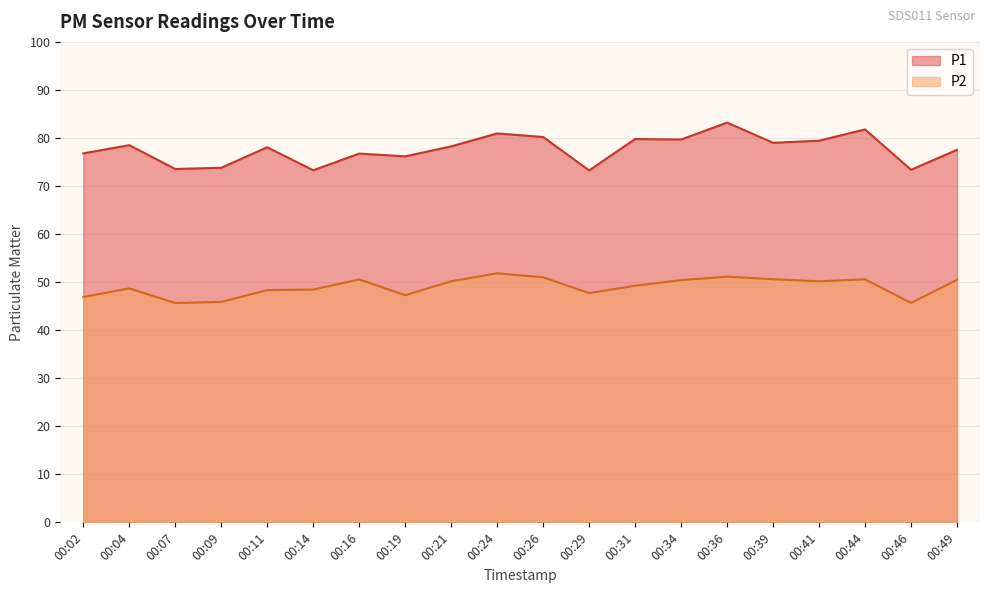

What is the approximate value of P1 at 00:21?

78.2